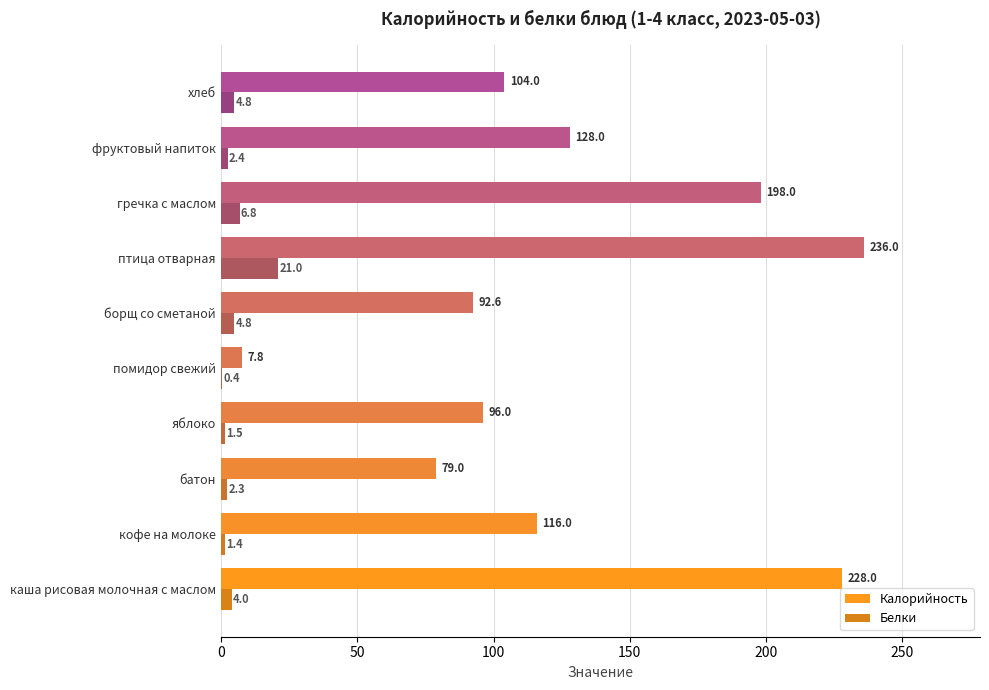

At which label does Калорийность reach its peak?

птица отварная